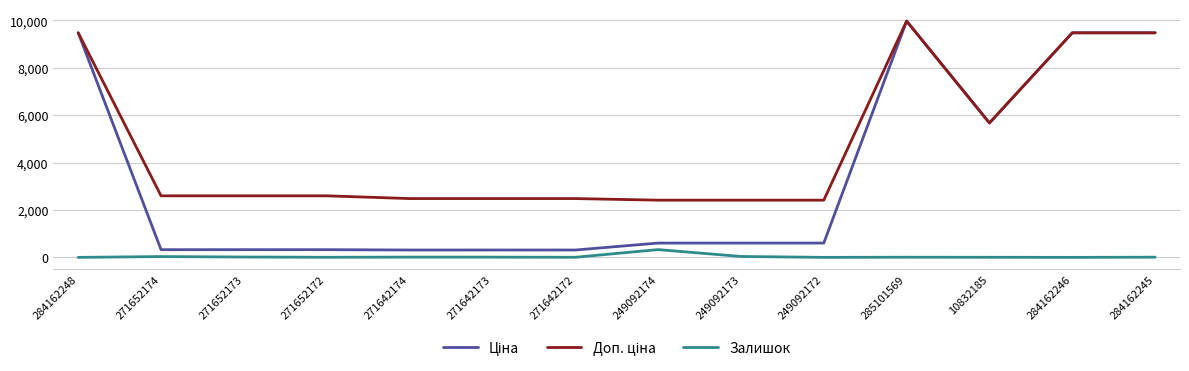

How many categories are shown in the chart?

14